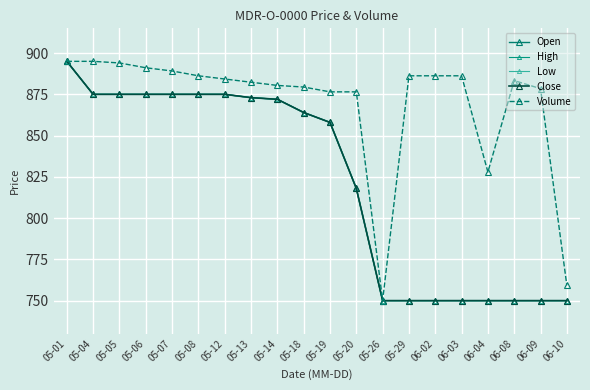

At which category is the sum across all series the highest?

05-01